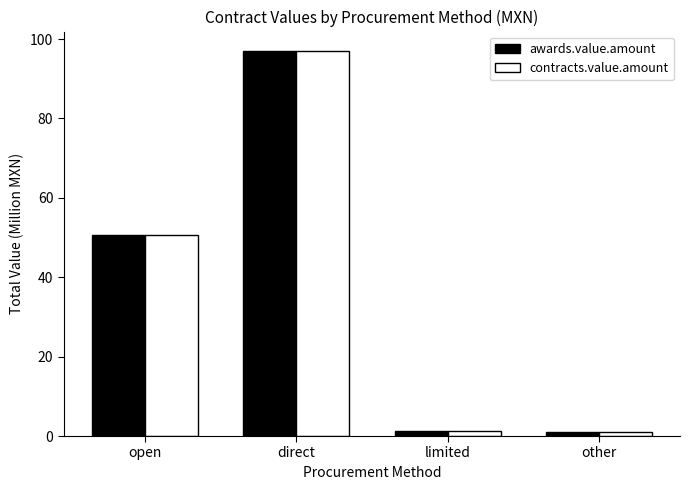

What is the difference between the maximum and minimum values in the contracts.value.amount series?

96.1